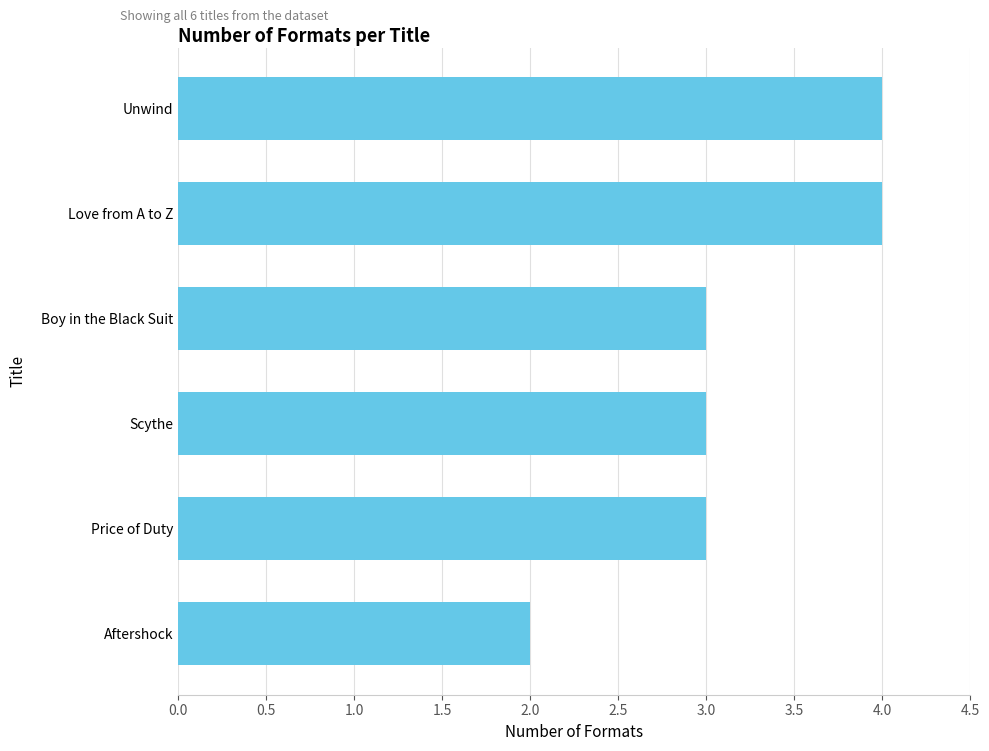

What is the average value?

3